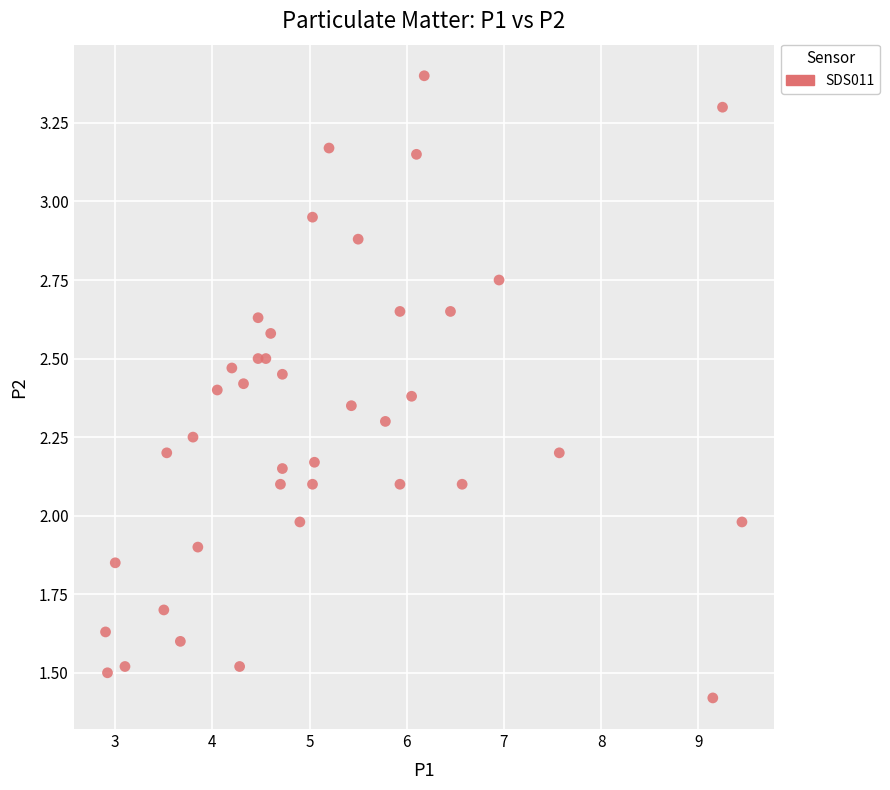

What is the range of X values (max minus min)?

6.5